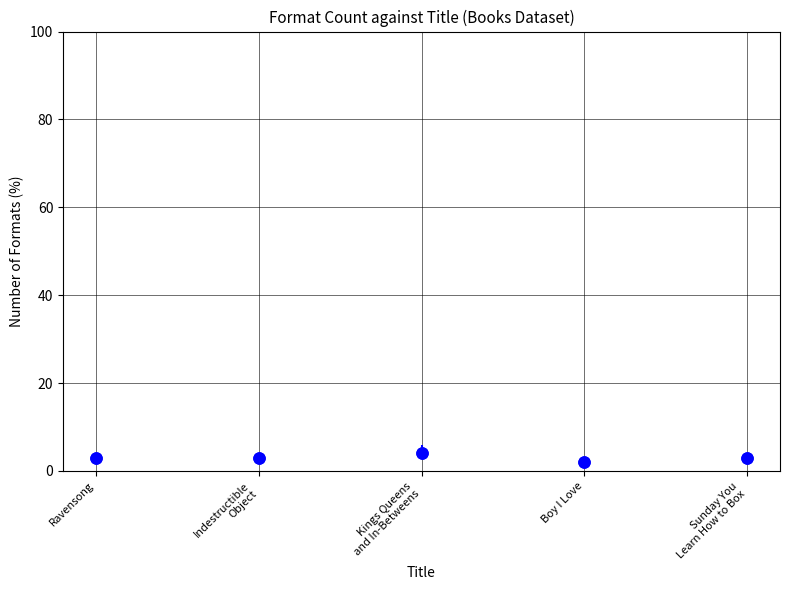

What is the label of the 2nd point from the left?

Indestructible Object